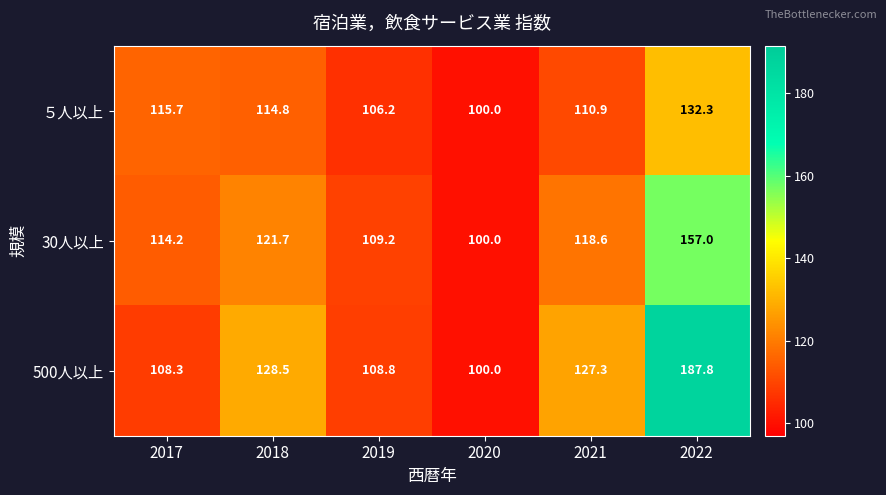

Which series has the largest total across all categories?

500人以上